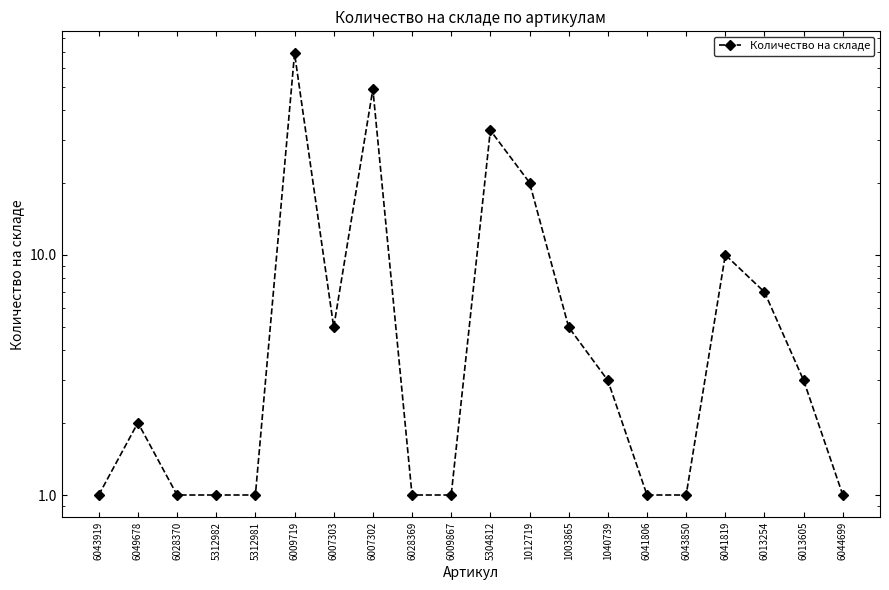

What is the value of the 8th point from the left?

49